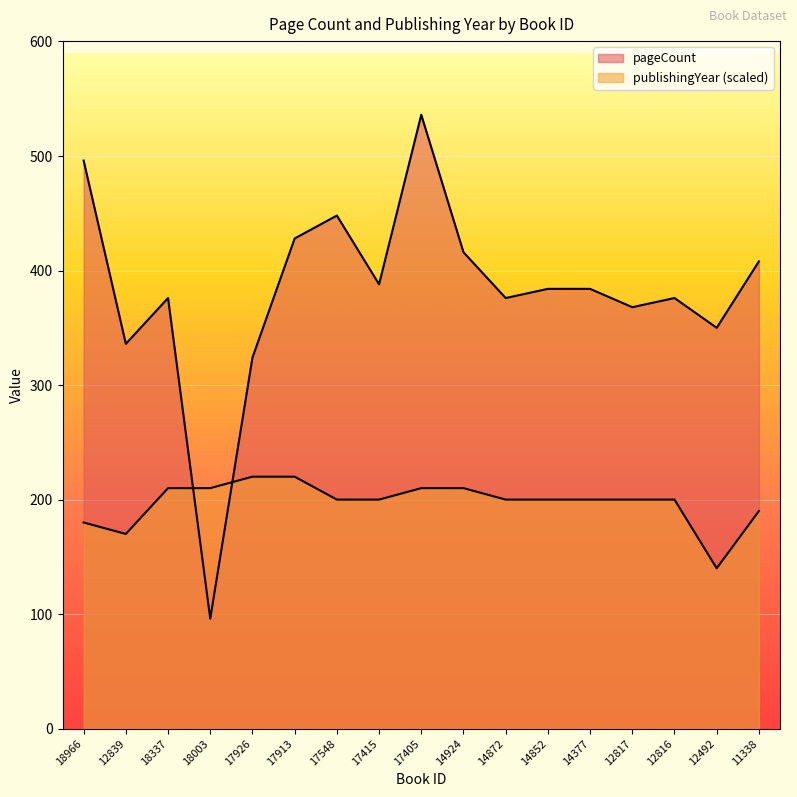

True or false: publishingYear has a value of 210 at 18337.

True